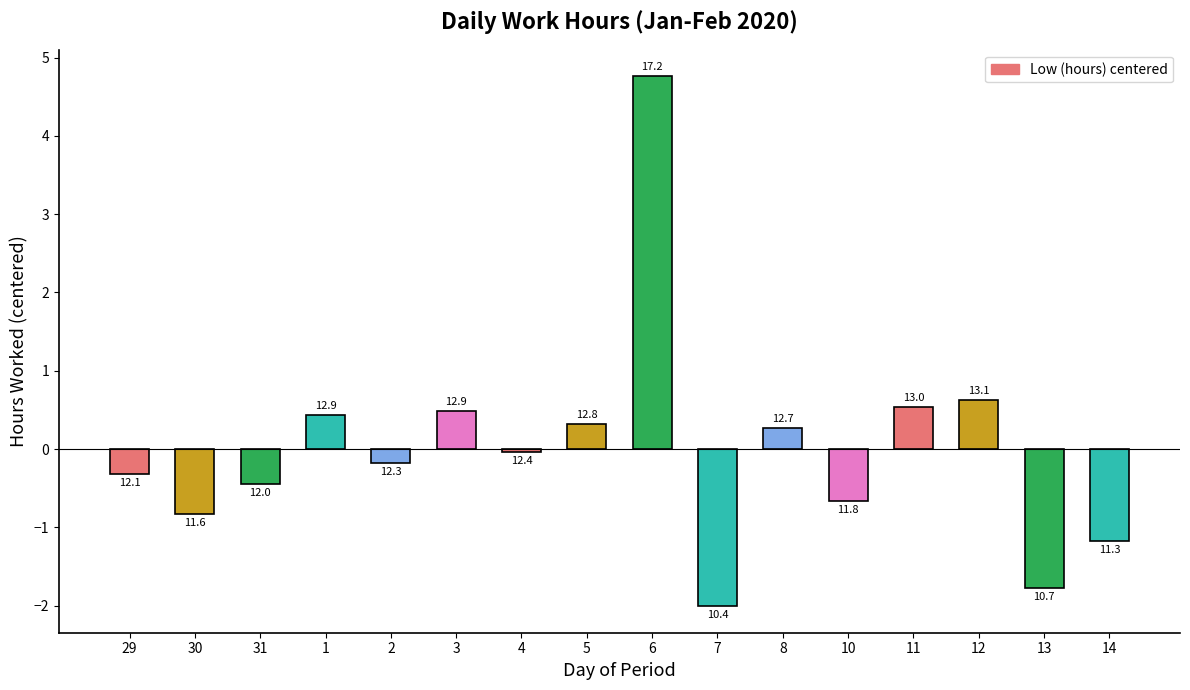

How many bars are there in total?

16